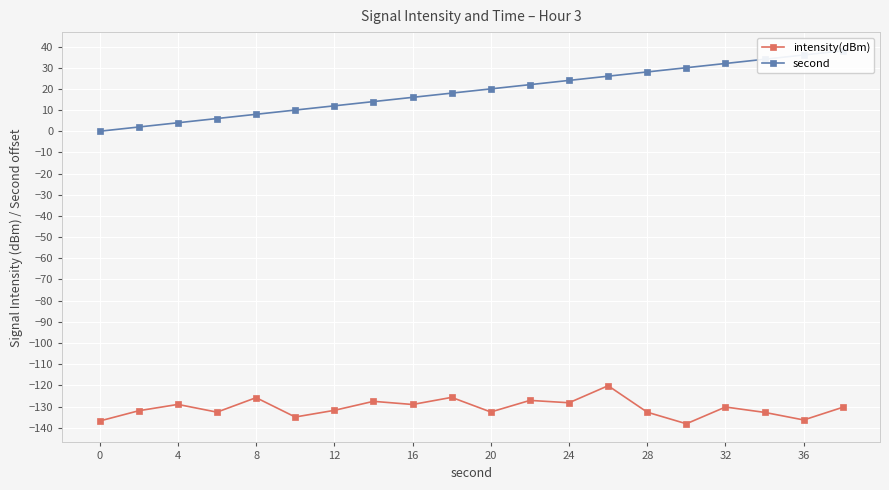

The value of intensity(dBm) at 36 is -75.6. True or false?

False